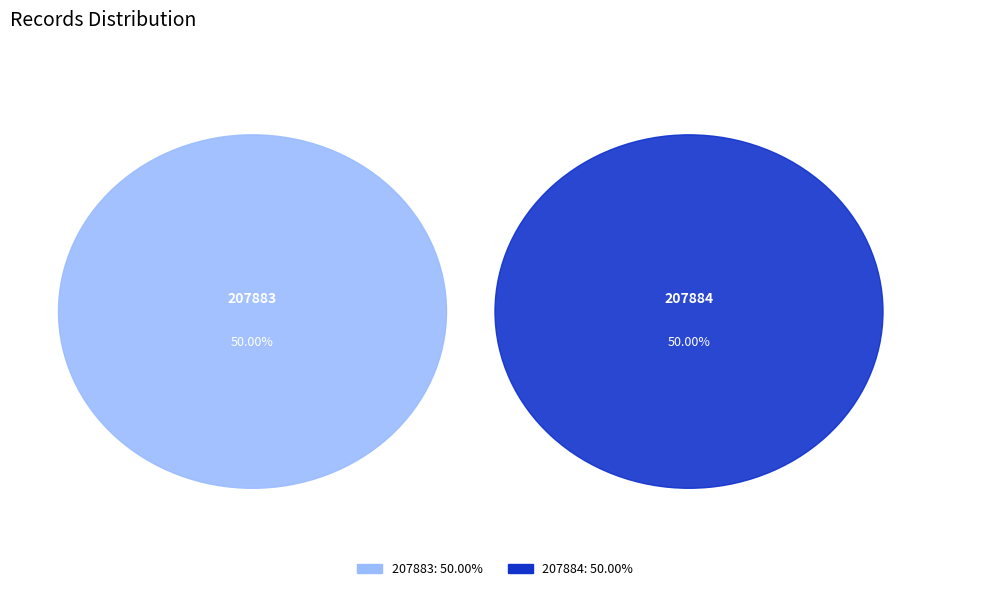

Does 207883 account for over 50% of the chart?

No